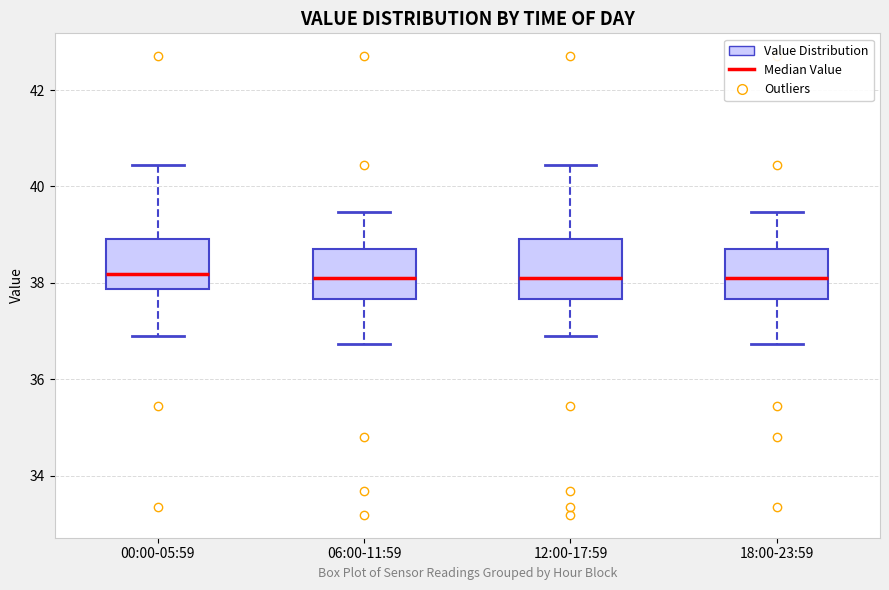

Where is the lower edge of the box for 12:00-17:59 on the y-axis? The values are not printed on the chart, so give them approximately, as read against the axis.

37.6